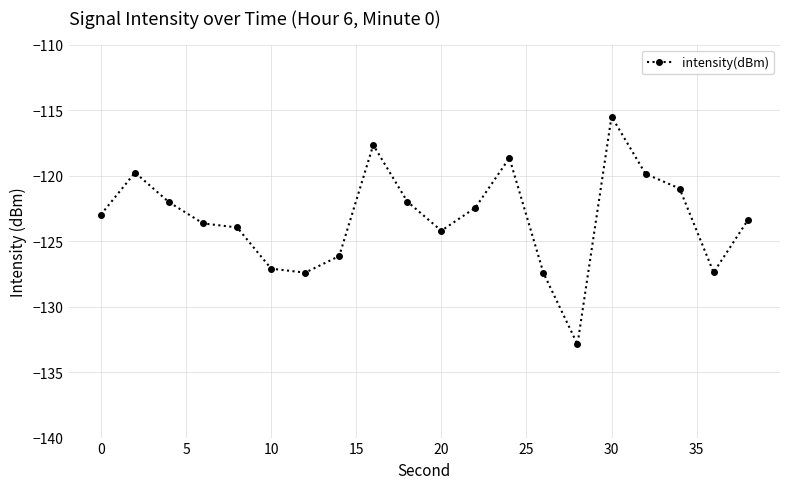

What is the greatest value displayed?

-115.5